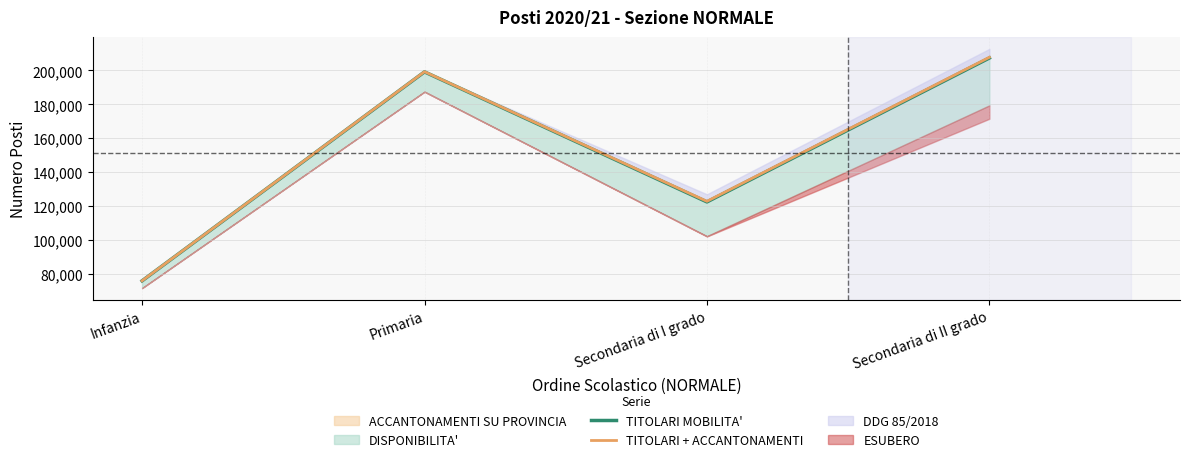

Where is TITOLARI MOBILITA' nearest to the value 141618?

Secondaria di I grado